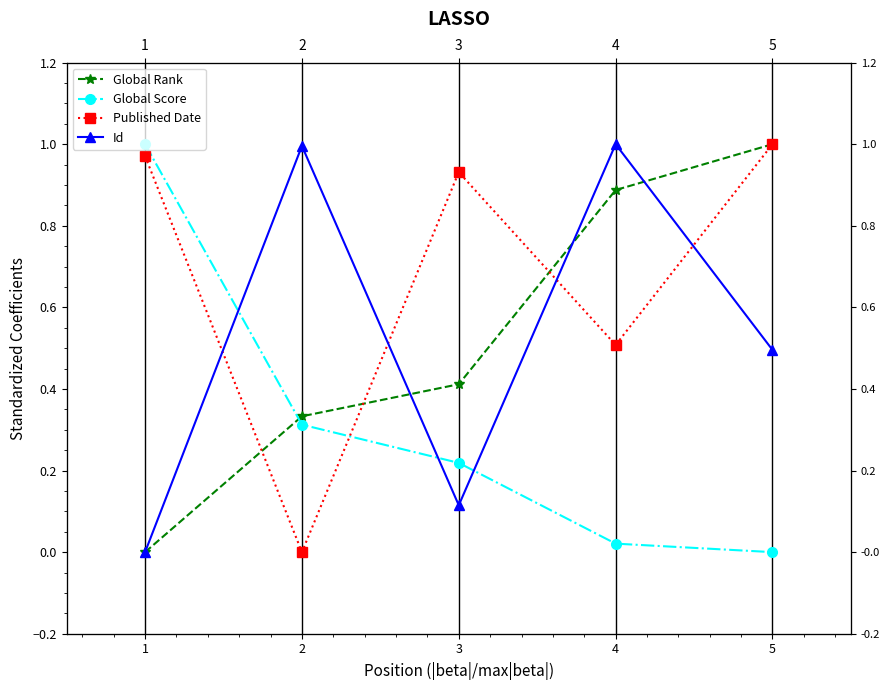

Which series has the widest spread of values?

Global Rank